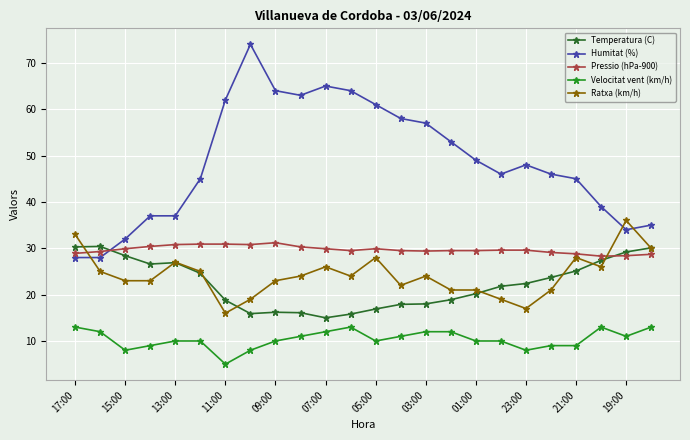

Which series has the widest spread of values?

Humitat (%)